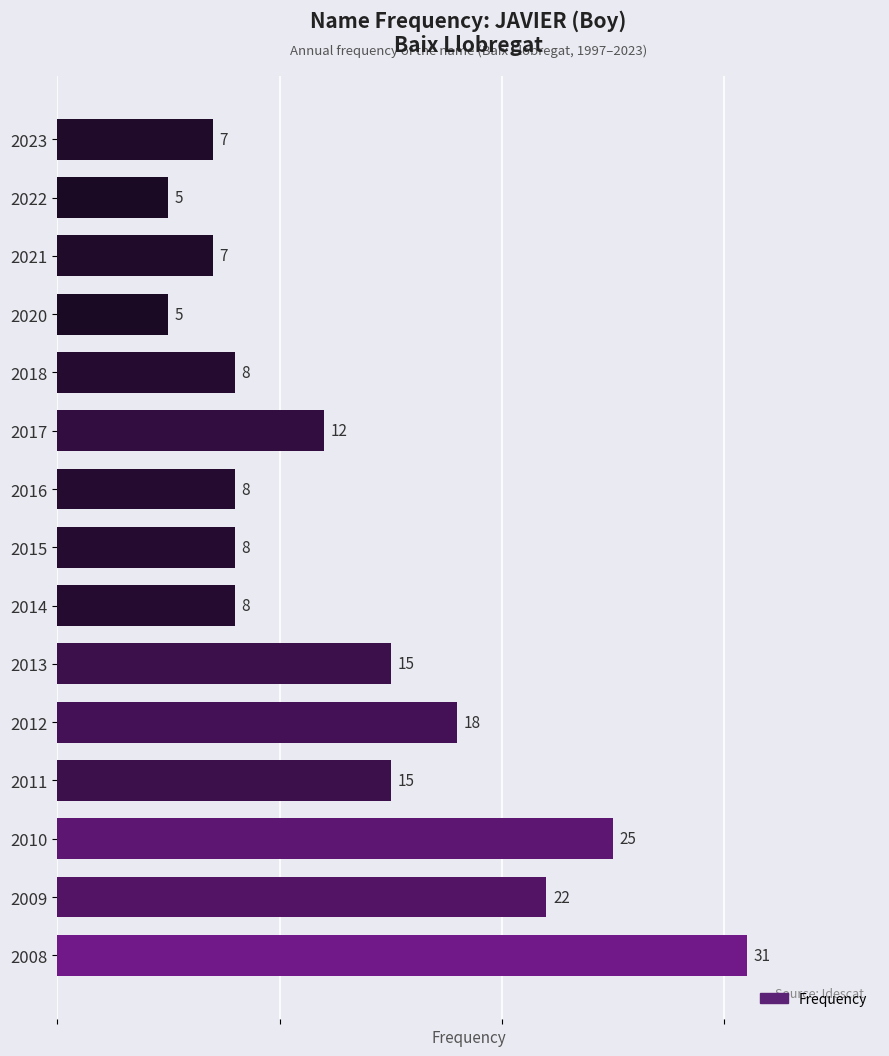

Which has a higher value, 2022 or 2016?

2016